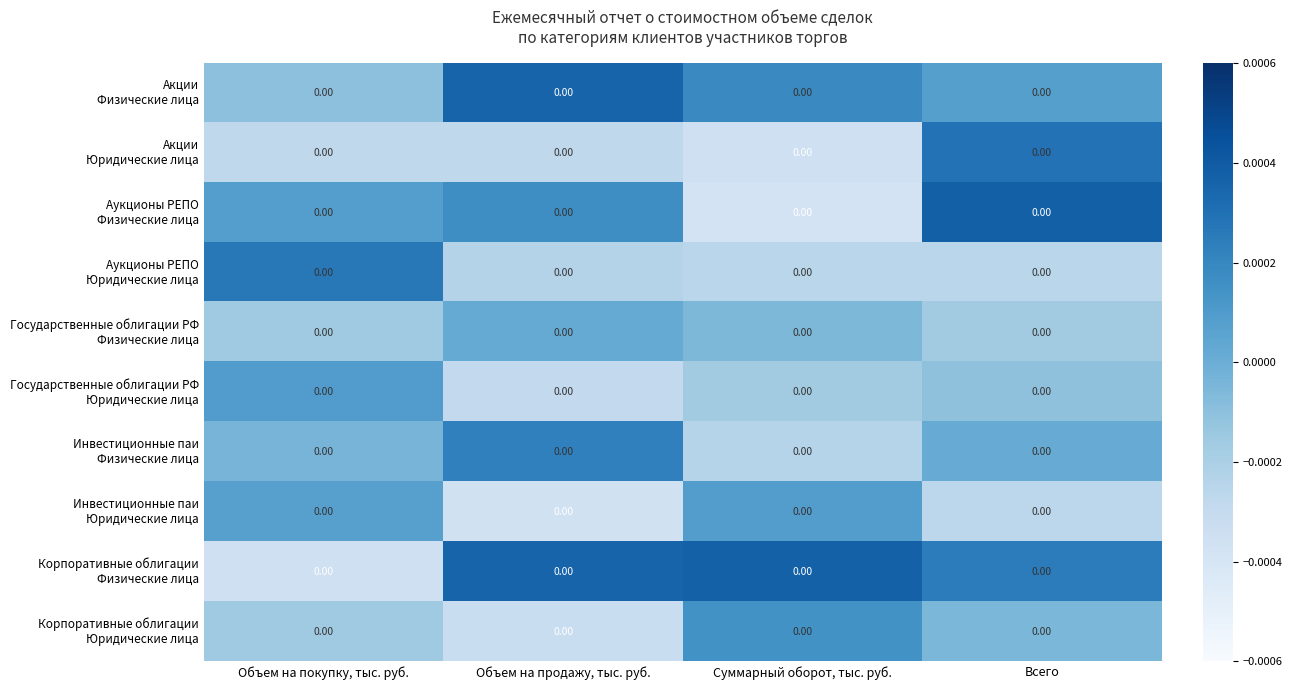

True or false: Инвестиционные паи Физические лица has a value of 0.0 at Объем на продажу, тыс. руб..

False